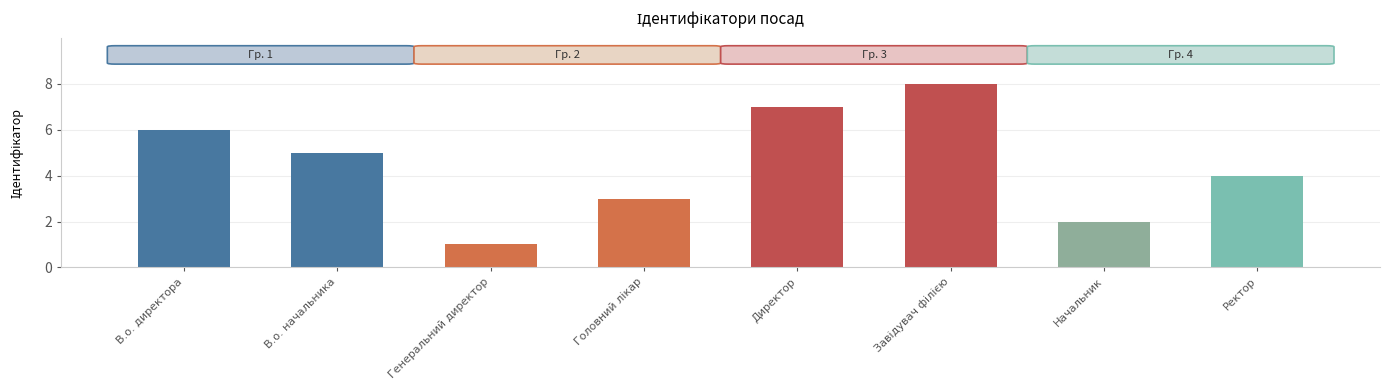

Reading left to right, extract all data points from this chart.

6	5	1	3	7	8	2	4